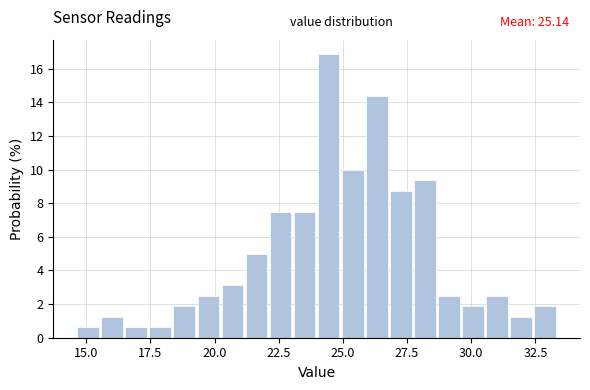

Read against the x-axis, roughly where is the centre of the tallest bar?

24.5